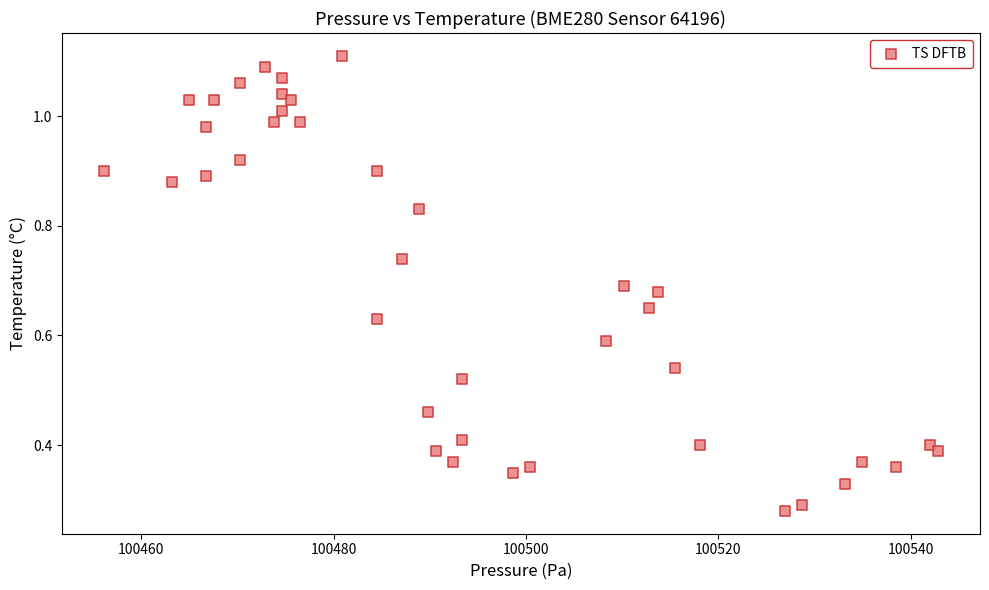

What is the range of X values (max minus min)?

86.8